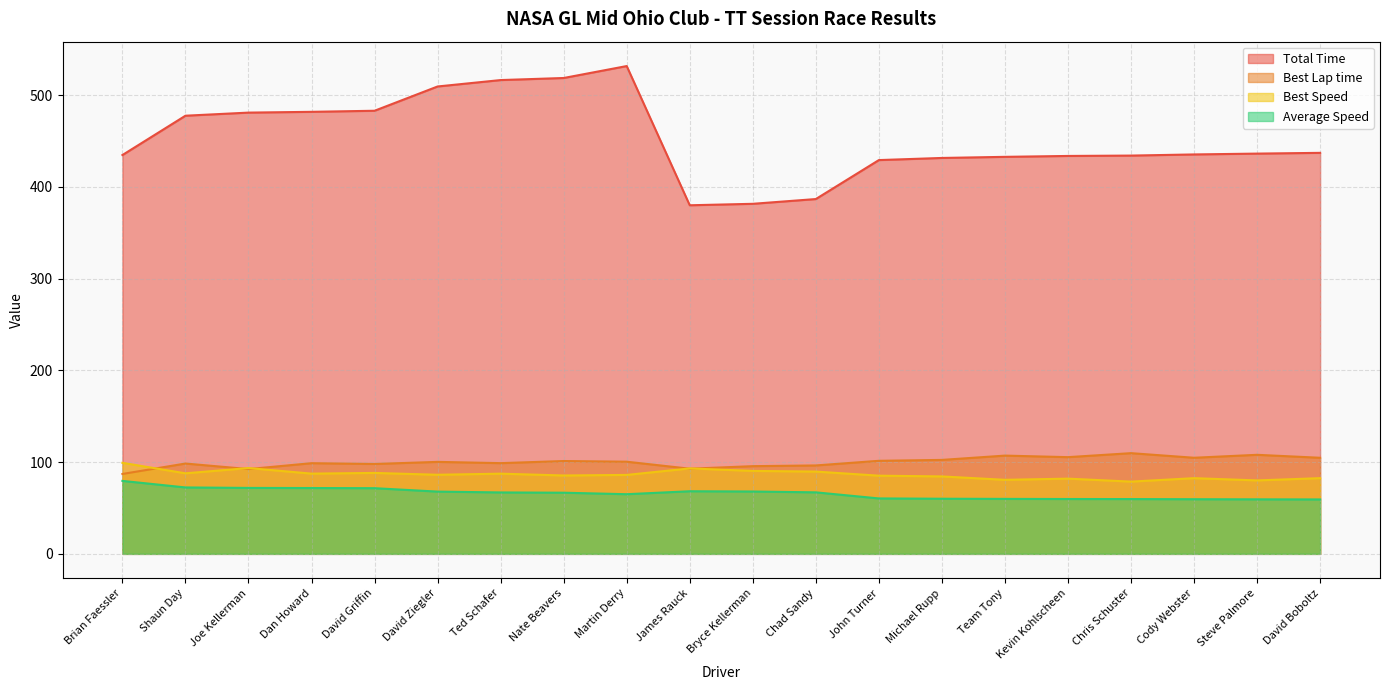

True or false: Best Lap time and Total Time intersect in this chart.

False